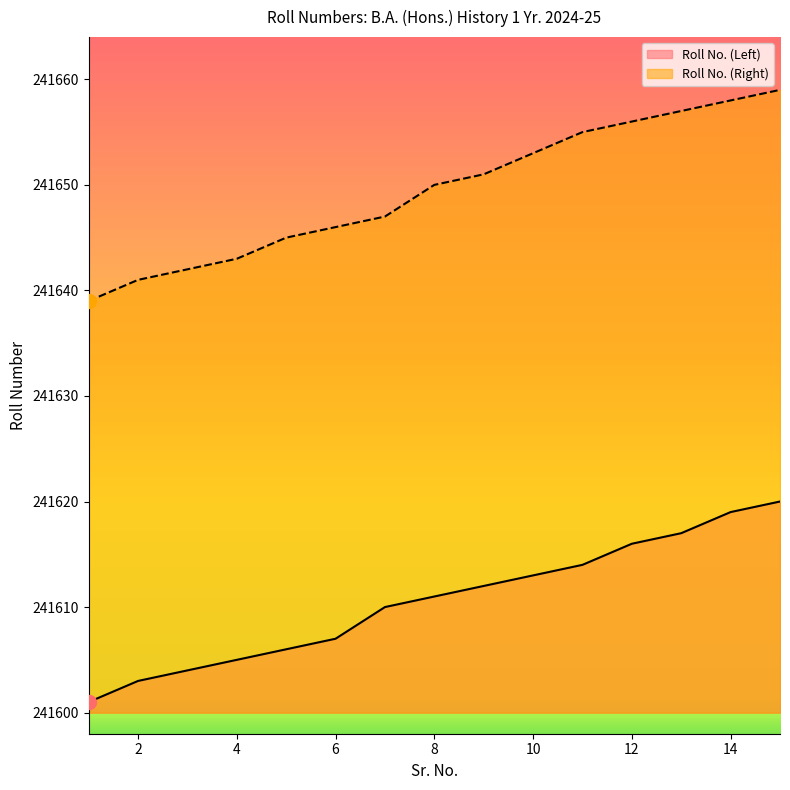

Is it true that Roll No. (Right) equals 393021 at 13?

False